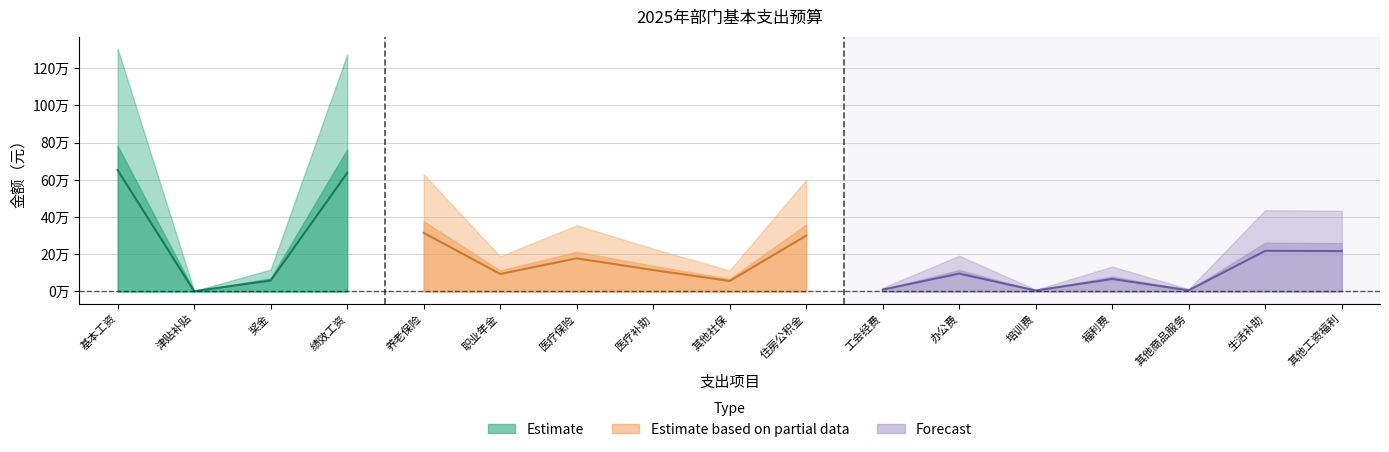

What is the difference between the second highest and second lowest values?

1263772